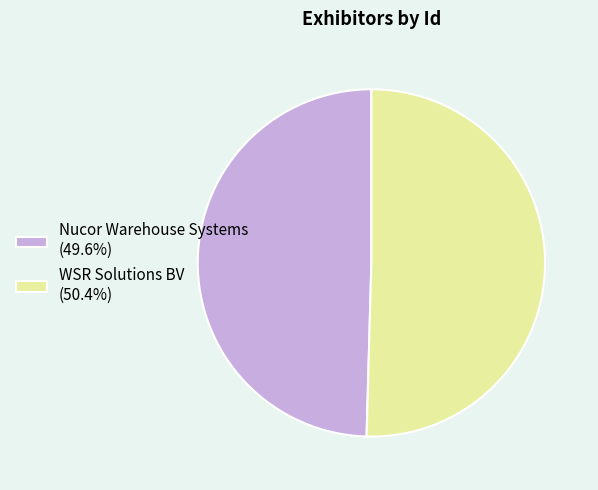

Is the sum of Nucor Warehouse Systems and WSR Solutions BV greater than half?

Yes